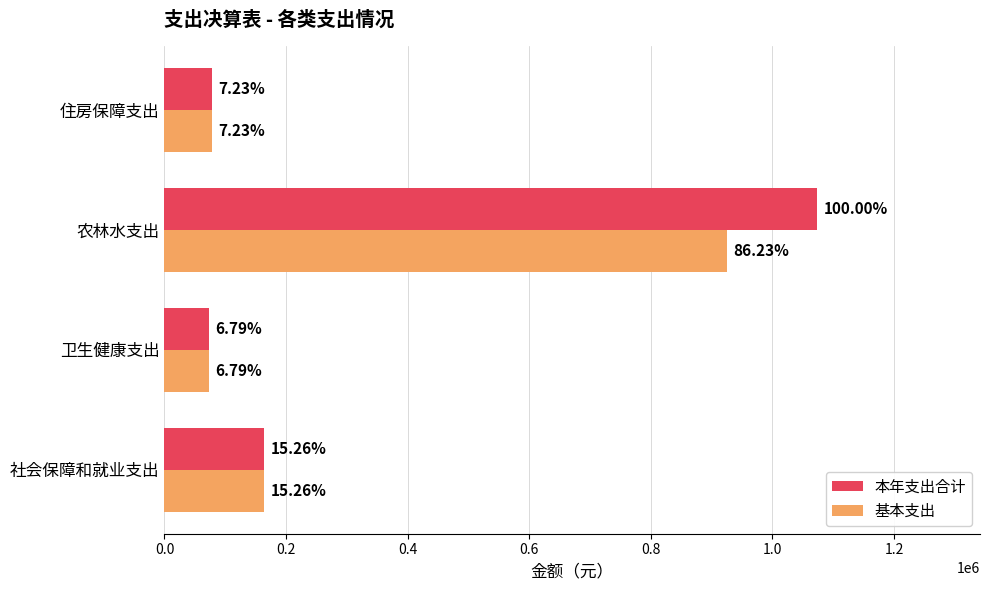

What are all the series names shown in the legend?

本年支出合计, 基本支出